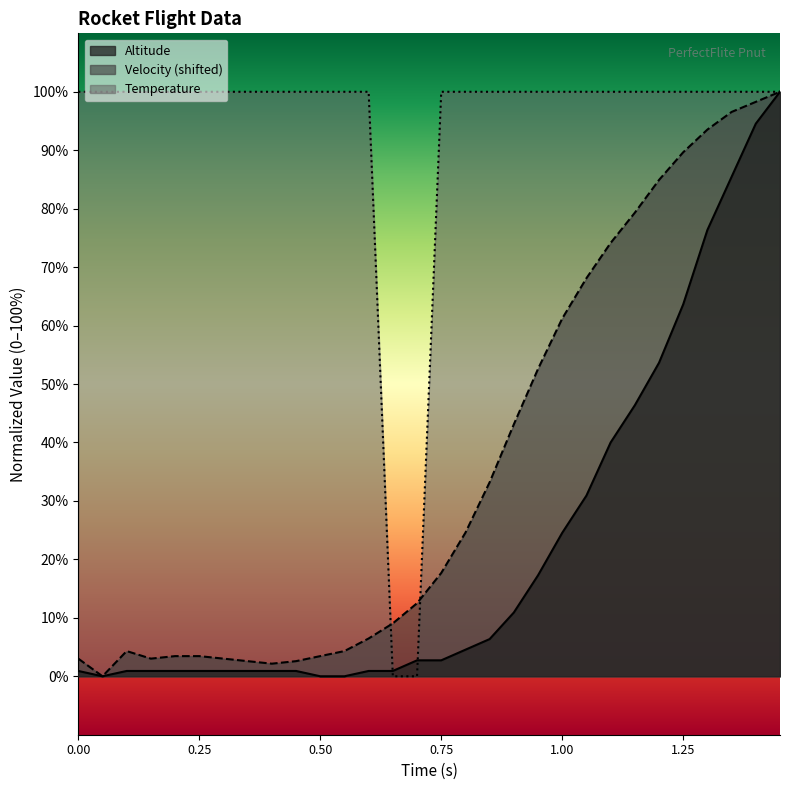

What value does the Altitude series have at 0.00?

0.9